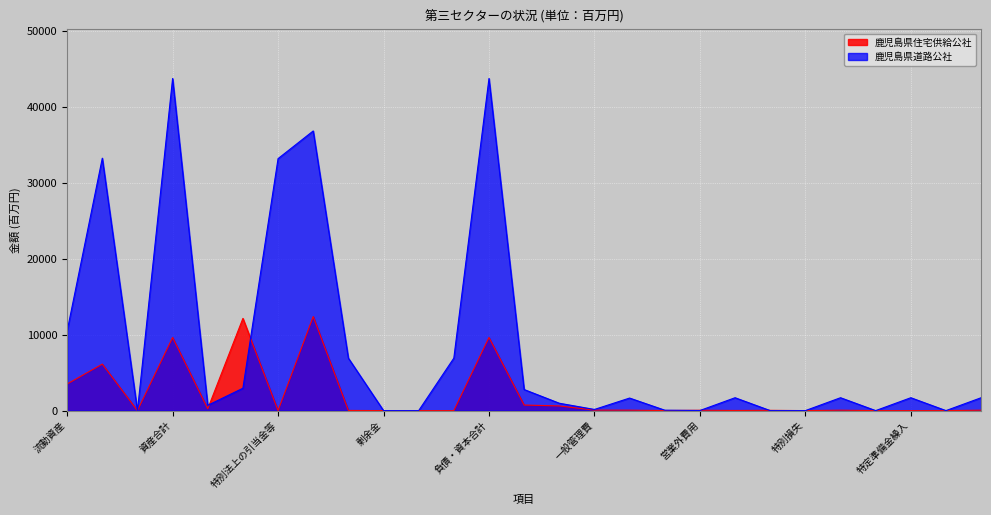

What are all the series names shown in the legend?

鹿児島県住宅供給公社, 鹿児島県道路公社